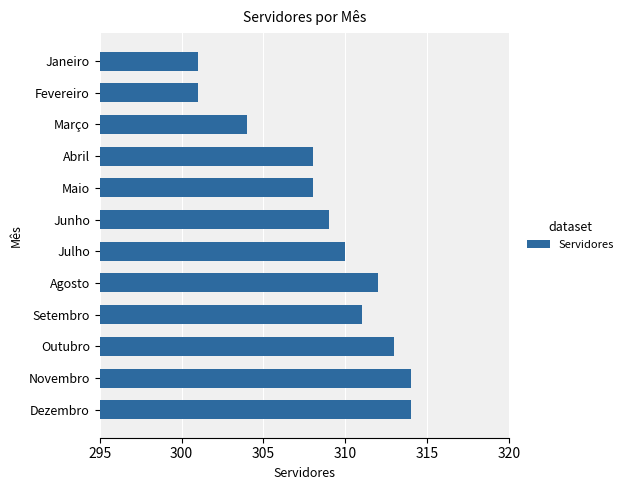

What is the value of the 2nd bar from the top?

301